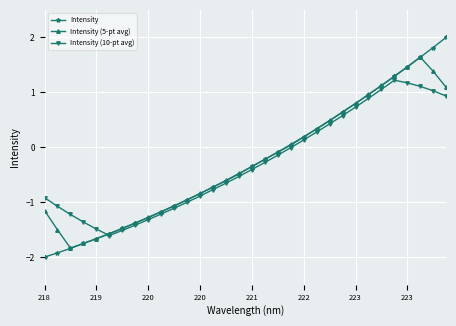

Rank the series by their maximum value, from highest to lowest.

Intensity, Intensity (5-pt avg), Intensity (10-pt avg)